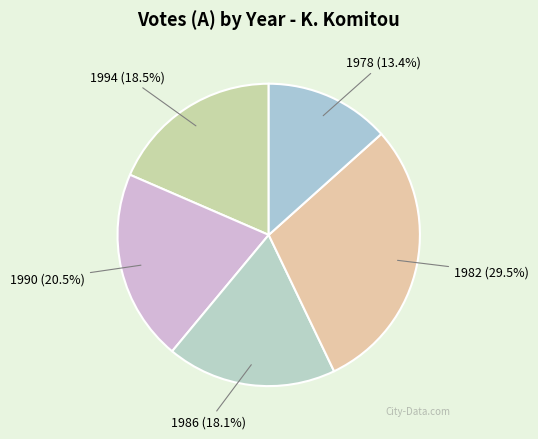

To the nearest percent, what percentage of the pie is 1986?

18%